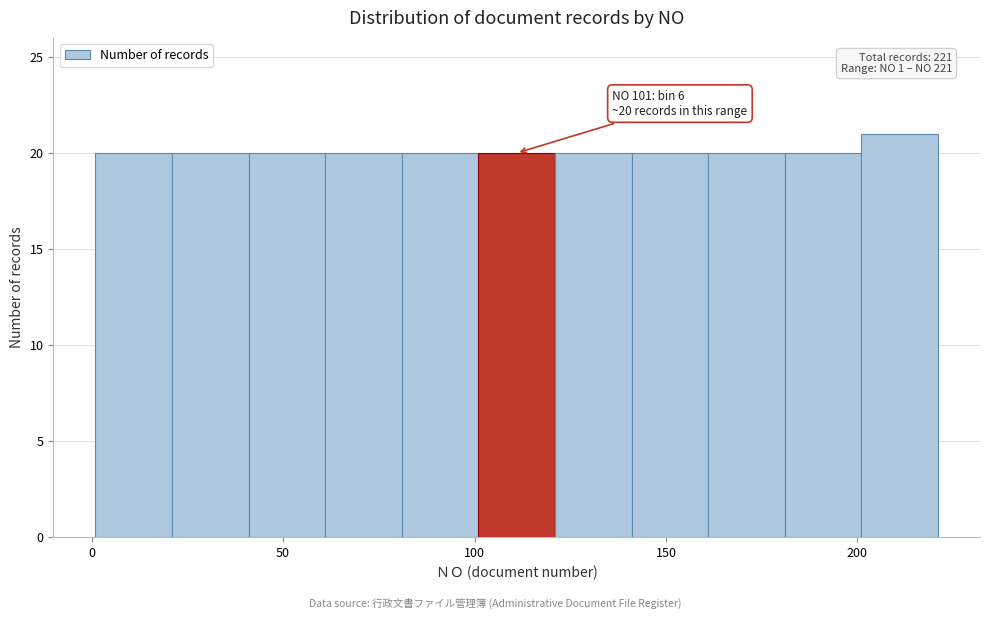

Which range on the x-axis has the tallest bar?

201 to 221